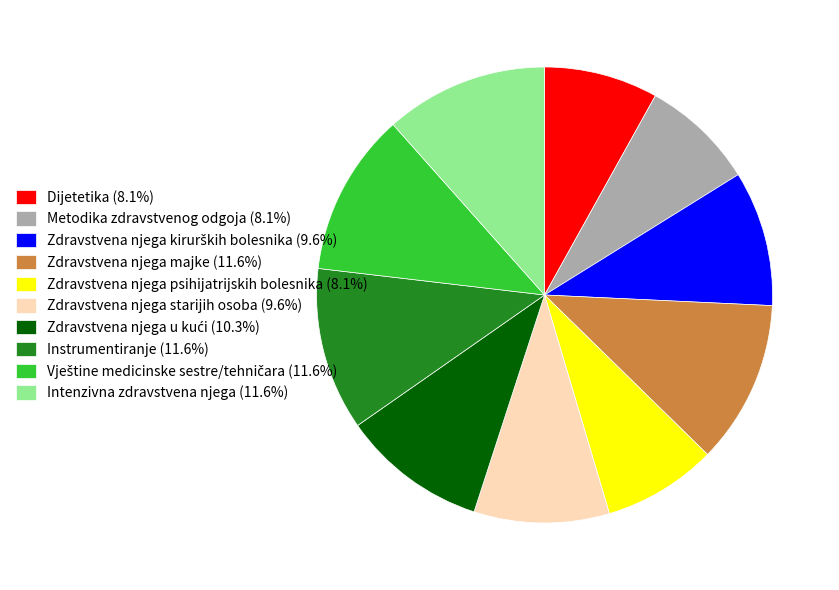

Is there a majority slice in this chart?

No